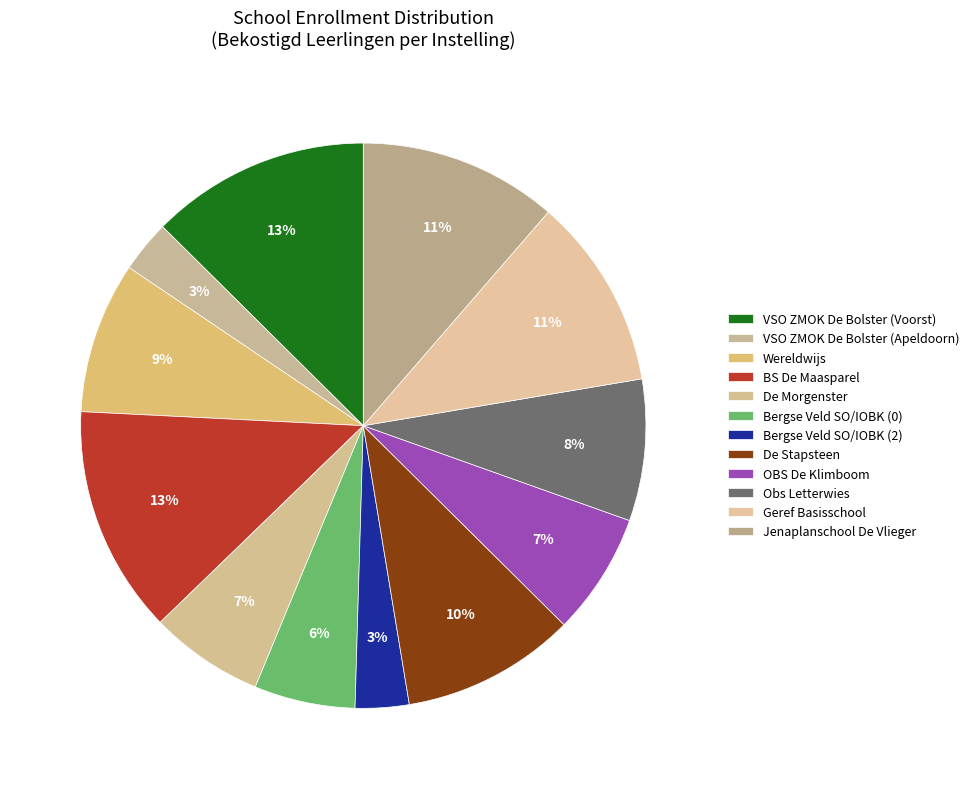

How many segments does this pie chart have?

12